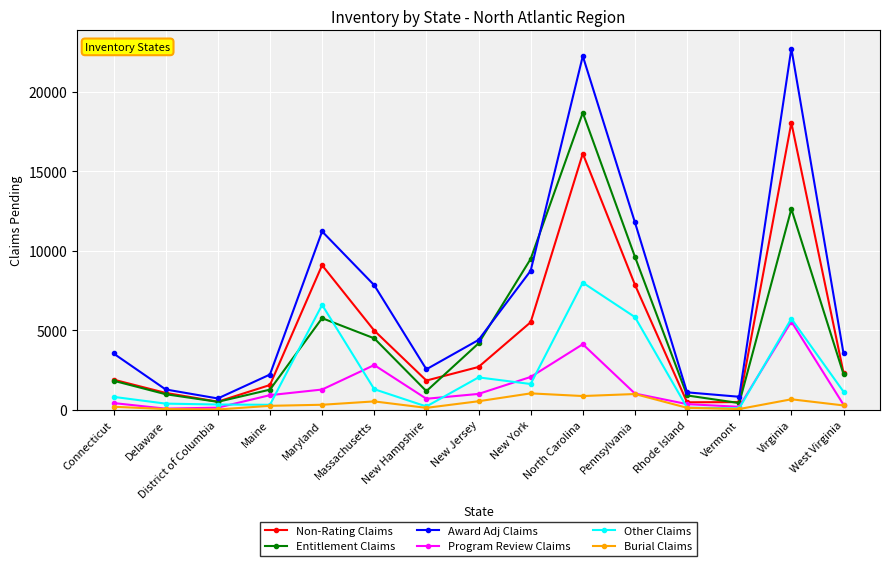

What is the greatest value displayed?

22733